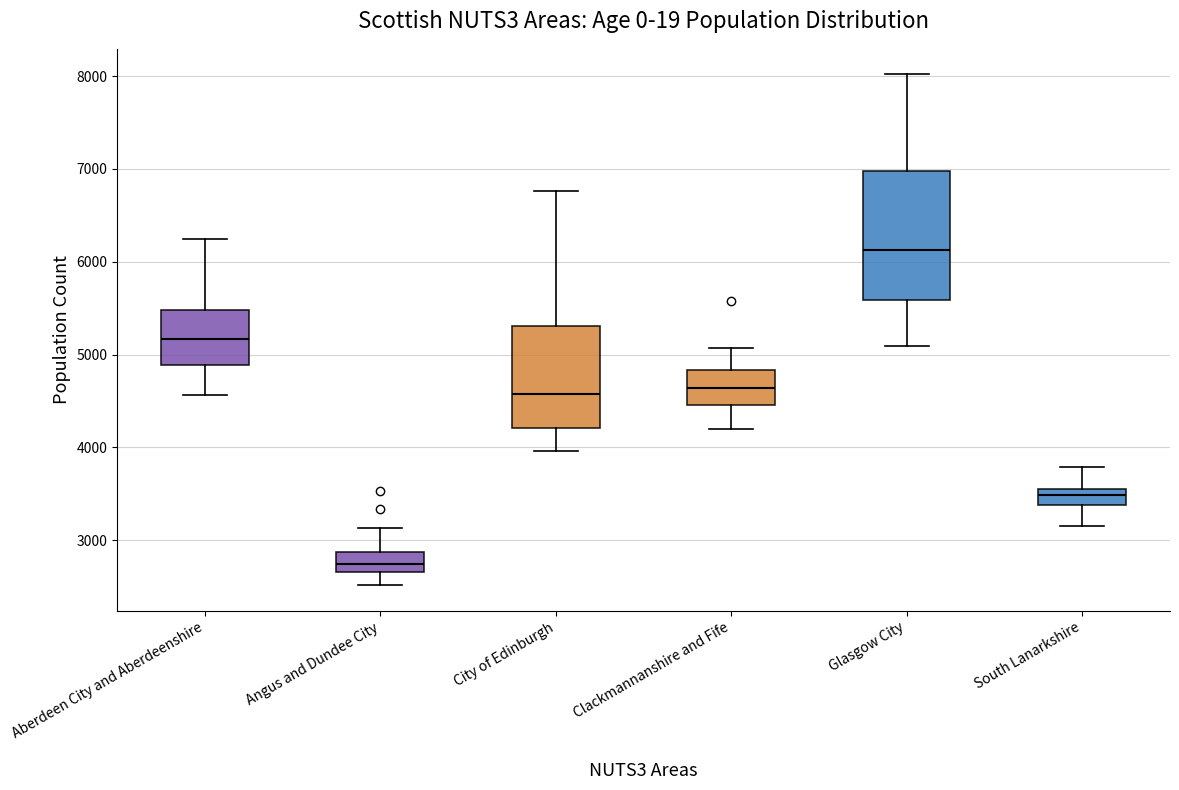

Reading left to right, transcribe this box plot: for each box, give where its median line is, the range the box spans, and where its two whiskers end, as read against the y-axis. The values are not printed on the chart, so give them approximately, as read against the axis.

Aberdeen City and Aberdeenshire: median 5200, box 4900 to 5500, whiskers 4600 to 6200
Angus and Dundee City: median 2700 (inside the box), box 2700 to 2900, whiskers 2500 to 3100
City of Edinburgh: median 4600, box 4200 to 5300, whiskers 4000 to 6800
Clackmannanshire and Fife: median 4600, box 4500 to 4800, whiskers 4200 to 5100
Glasgow City: median 6100, box 5600 to 7000, whiskers 5100 to 8000
South Lanarkshire: median 3500, box 3400 to 3600, whiskers 3200 to 3800